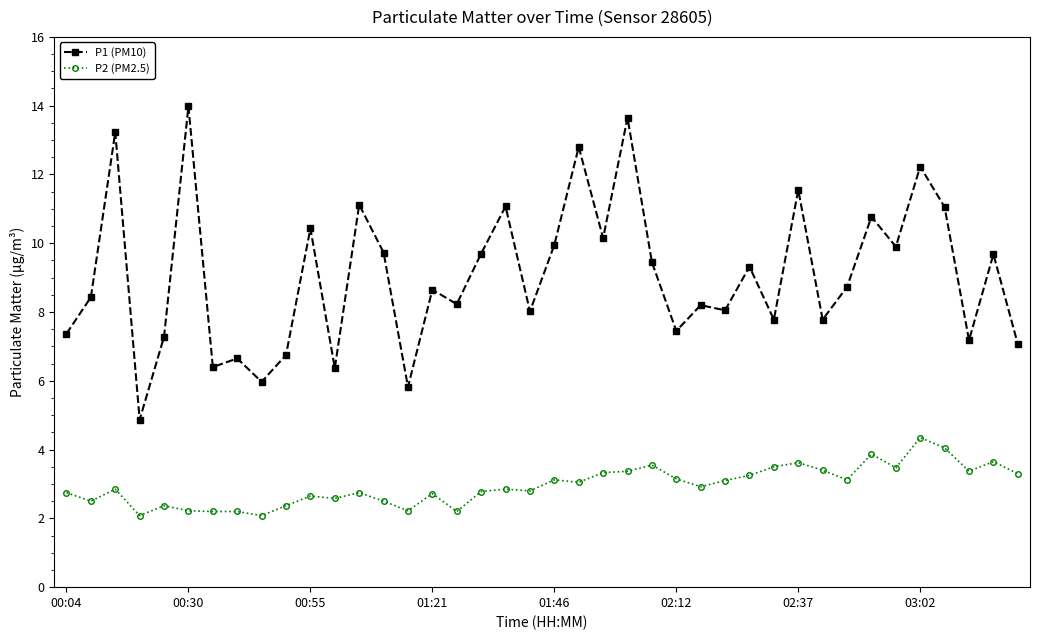

Which series has the largest total across all categories?

P1 (PM10)